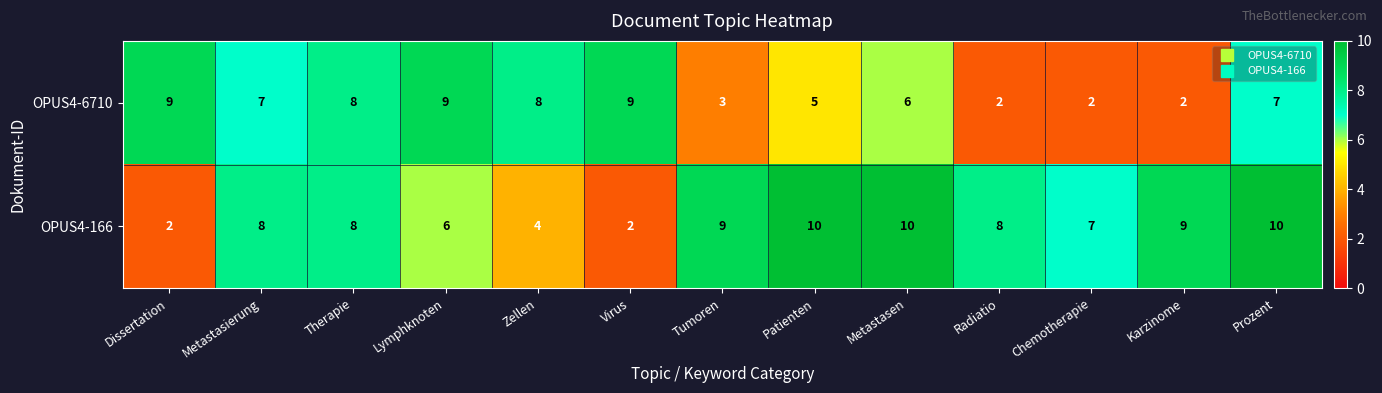

What is the average value of the OPUS4-6710 series?

6